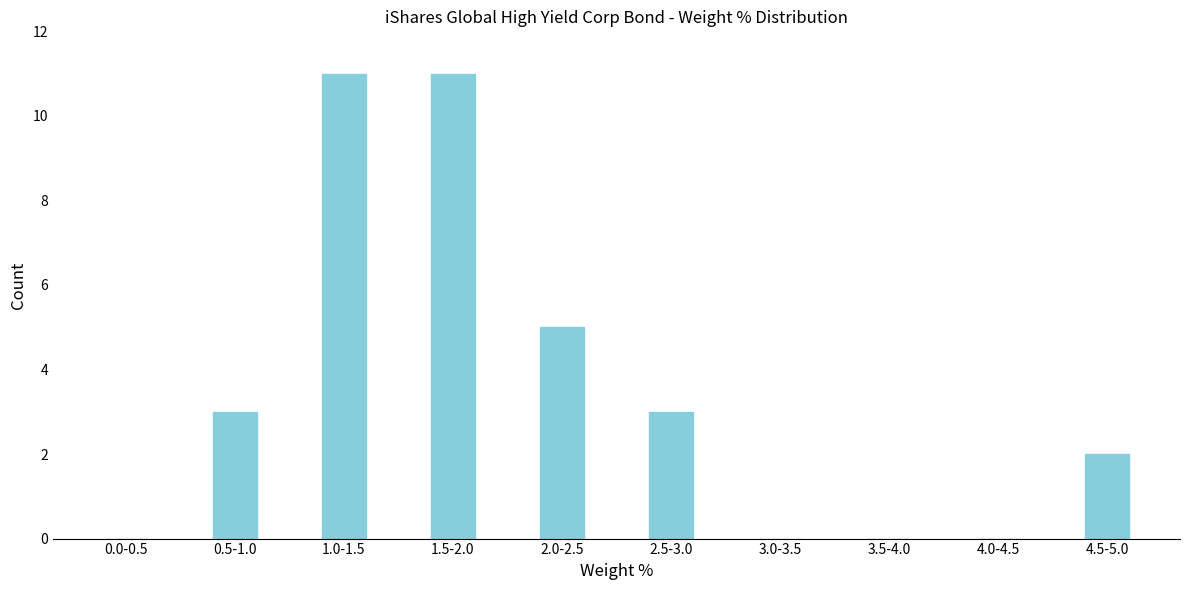

Reading left to right, extract all data points from this chart.

0.0-0.5=0	0.5-1.0=3	1.0-1.5=11	1.5-2.0=11	2.0-2.5=5	2.5-3.0=3	3.0-3.5=0	3.5-4.0=0	4.0-4.5=0	4.5-5.0=2